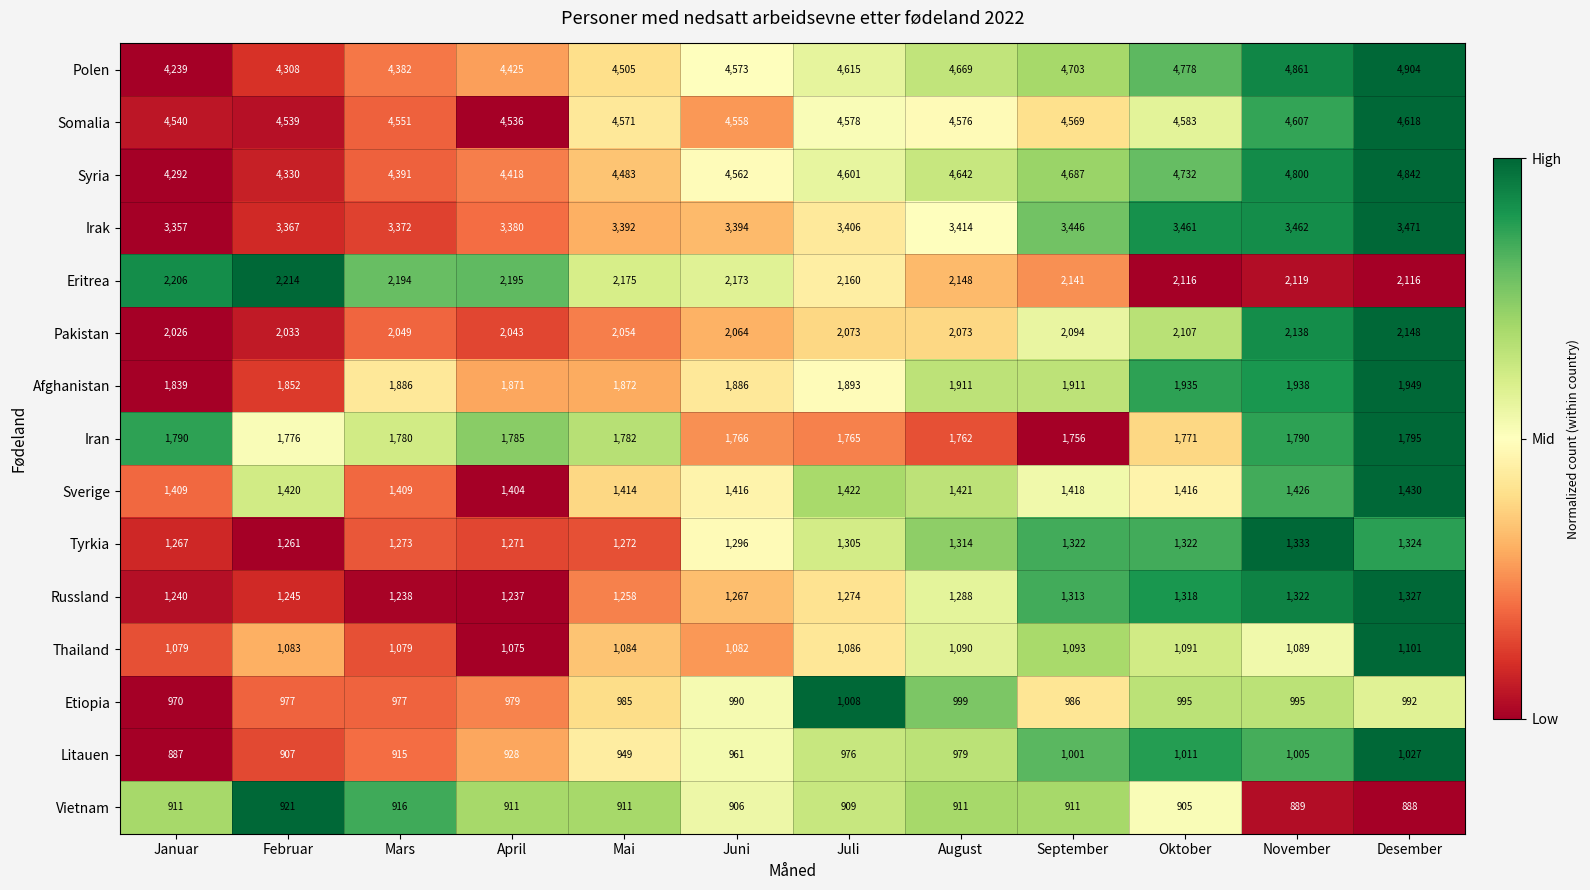

Which label corresponds to the largest value in the chart?

Desember